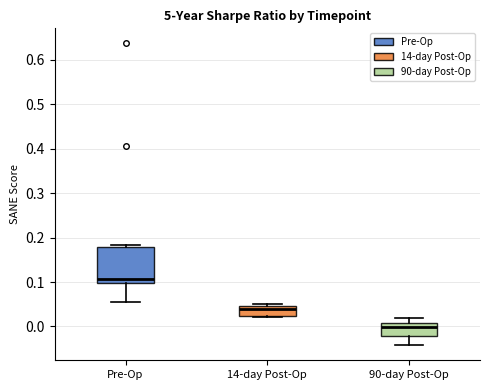

Reading left to right, transcribe this box plot: for each box, give where its median line is, the range the box spans, and where its two whiskers end, as read against the y-axis. The values are not printed on the chart, so give them approximately, as read against the axis.

Pre-Op: median 0.11, box 0.10 to 0.18, whiskers 0.05 to 0.18 (just above the box's upper edge)
14-day Post-Op: median 0.04, box 0.02 to 0.05, whiskers 0.02 (just below the box's lower edge) to 0.05 (just above the box's upper edge)
90-day Post-Op: median 0.00, box -0.02 to 0.01, whiskers -0.04 to 0.02